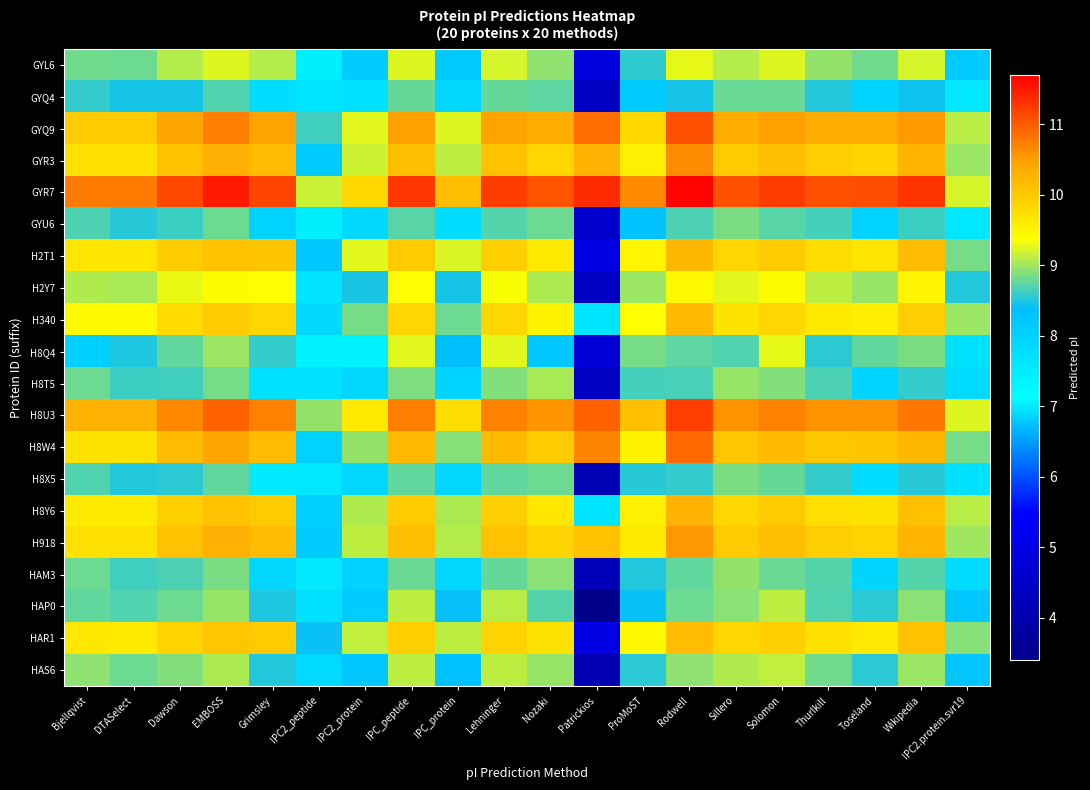

Which has a higher value, IPC_protein or IPC_peptide?

IPC_peptide